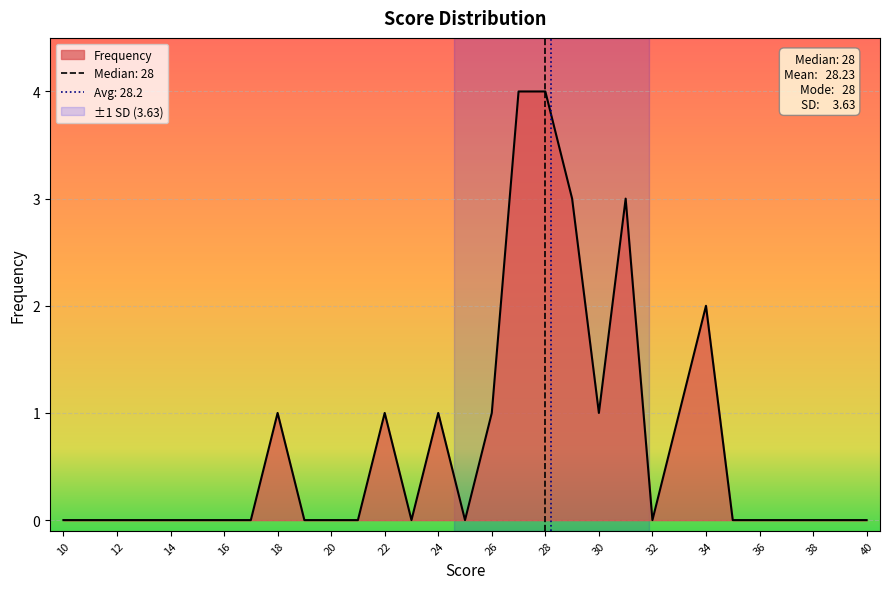

Count the number of data series in this chart.

1